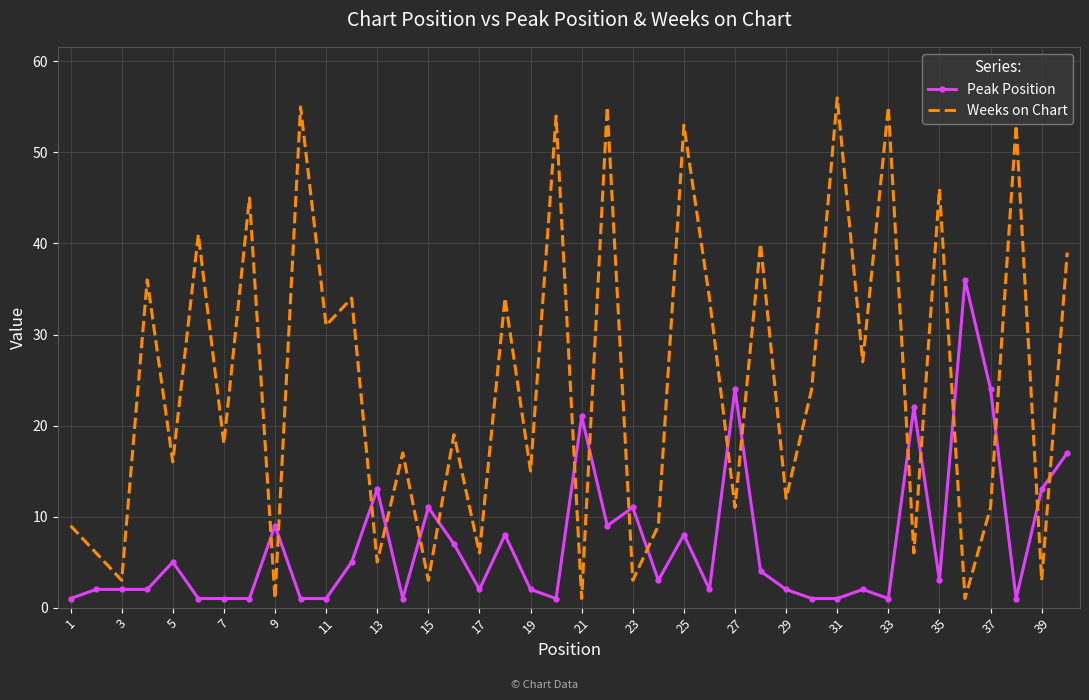

What is the difference between the second highest and second lowest values in the Weeks on Chart series?

54